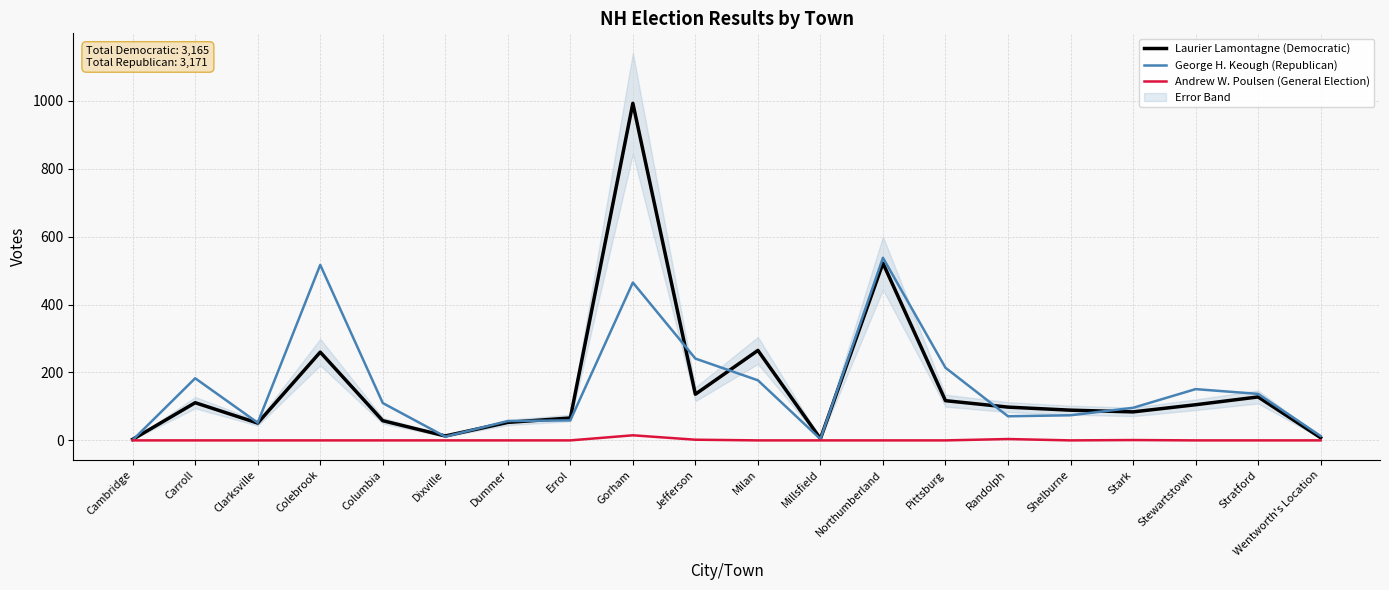

In George H. Keough (Republican), how many points are higher than both neighbors (excluding endpoints)?

5